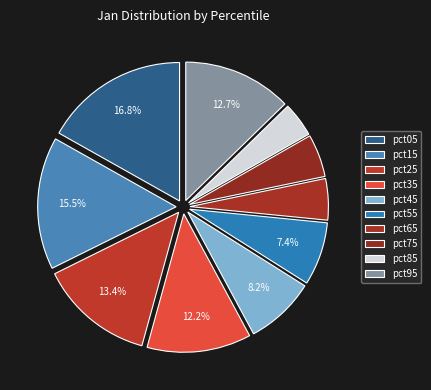

To the nearest percent, what portion does pct25 represent?

13%